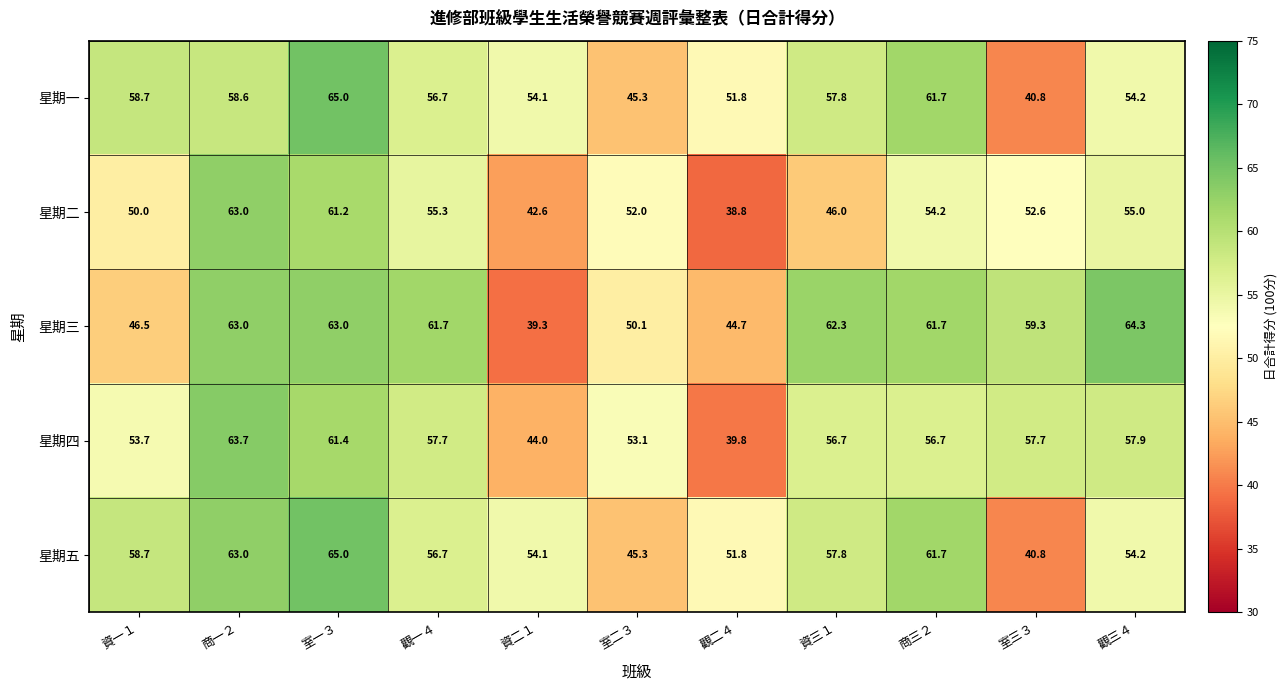

What is the average value of the 星期一 series?

55.0